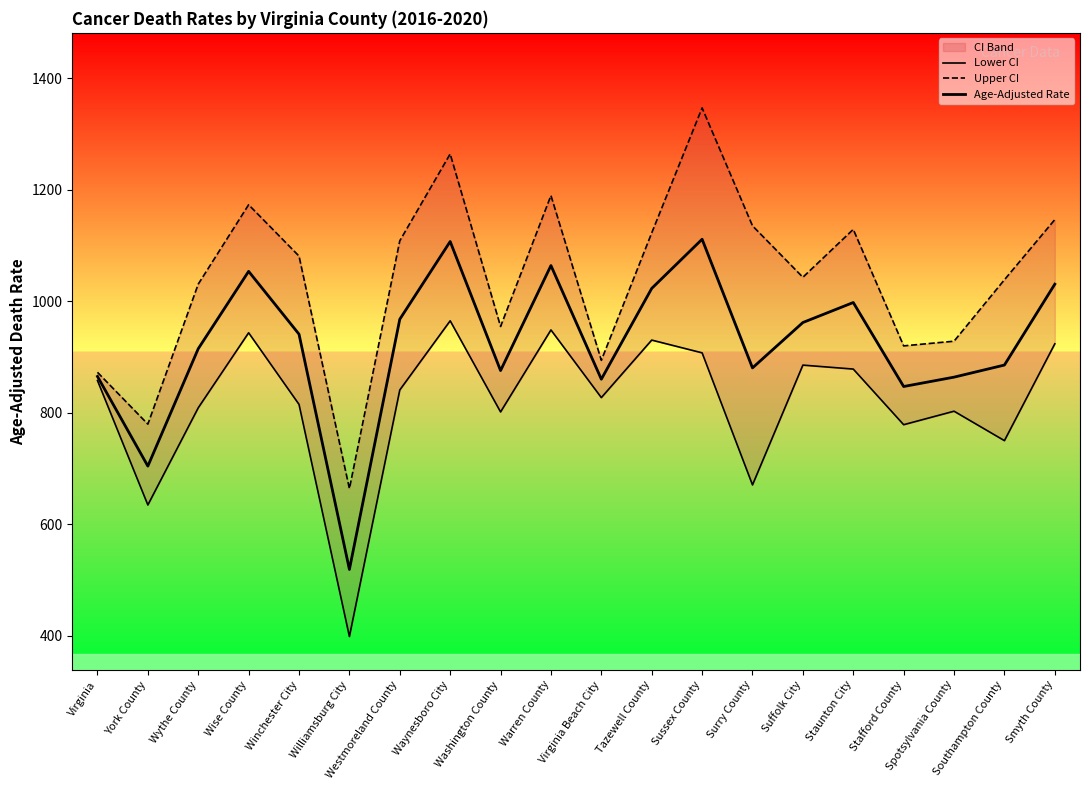

How many categories are shown in the chart?

20